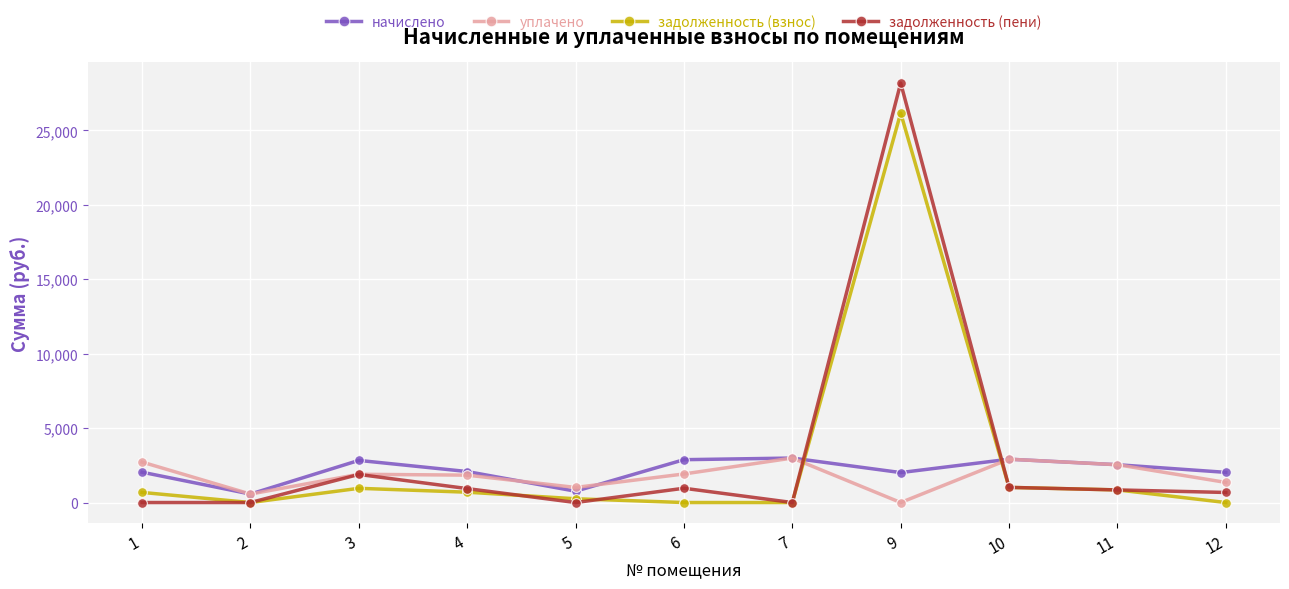

What are all the series names shown in the legend?

начислено, уплачено, задолженность (взнос), задолженность (пени)